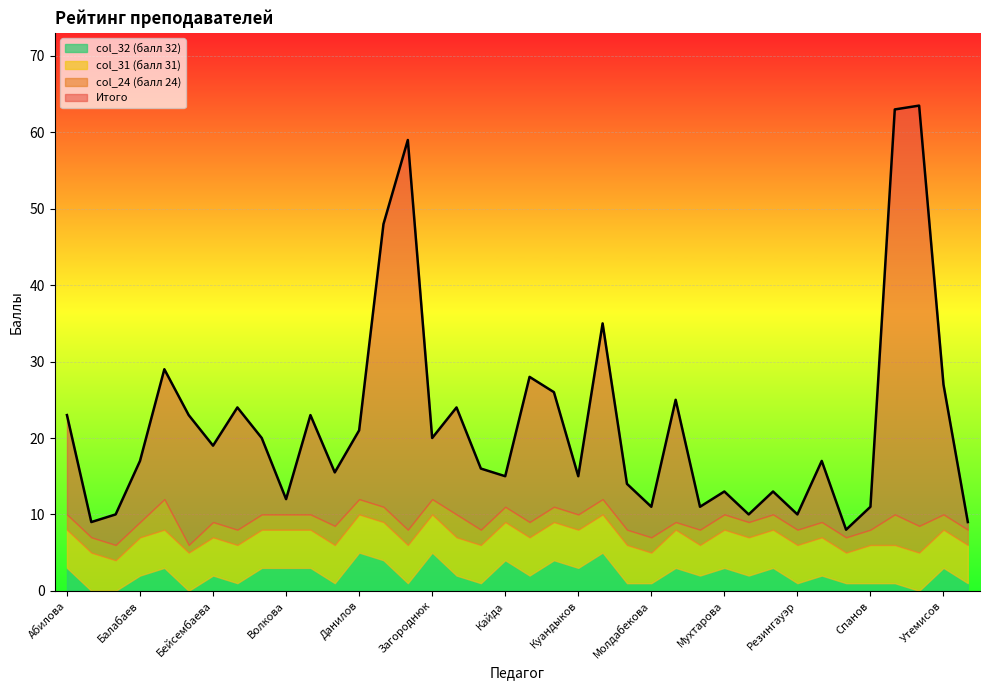

True or false: col_31 and Итого cross at least once.

False